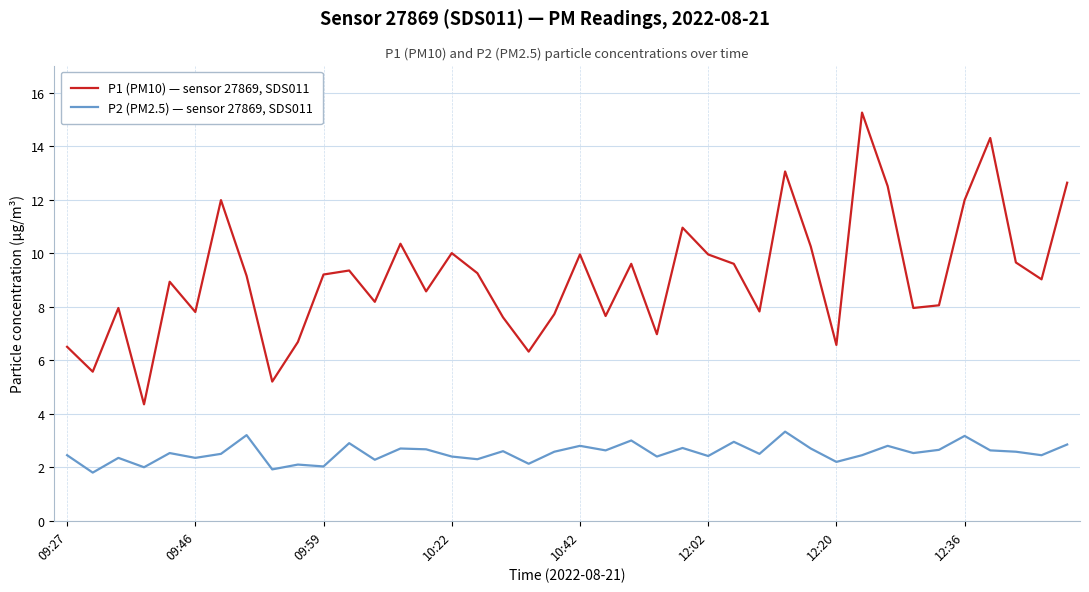

True or false: P2 (PM2.5) — sensor 27869, SDS011 and P1 (PM10) — sensor 27869, SDS011 intersect in this chart.

False